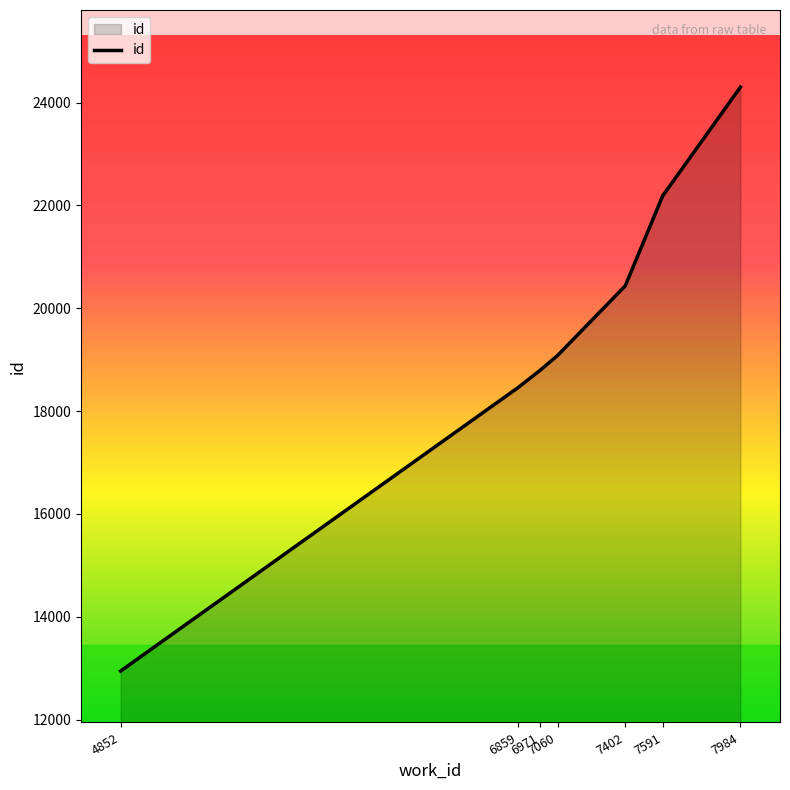

Reading left to right, what are all the values shown in this chart?

12946	18454	18792	19083	20436	22185	24301